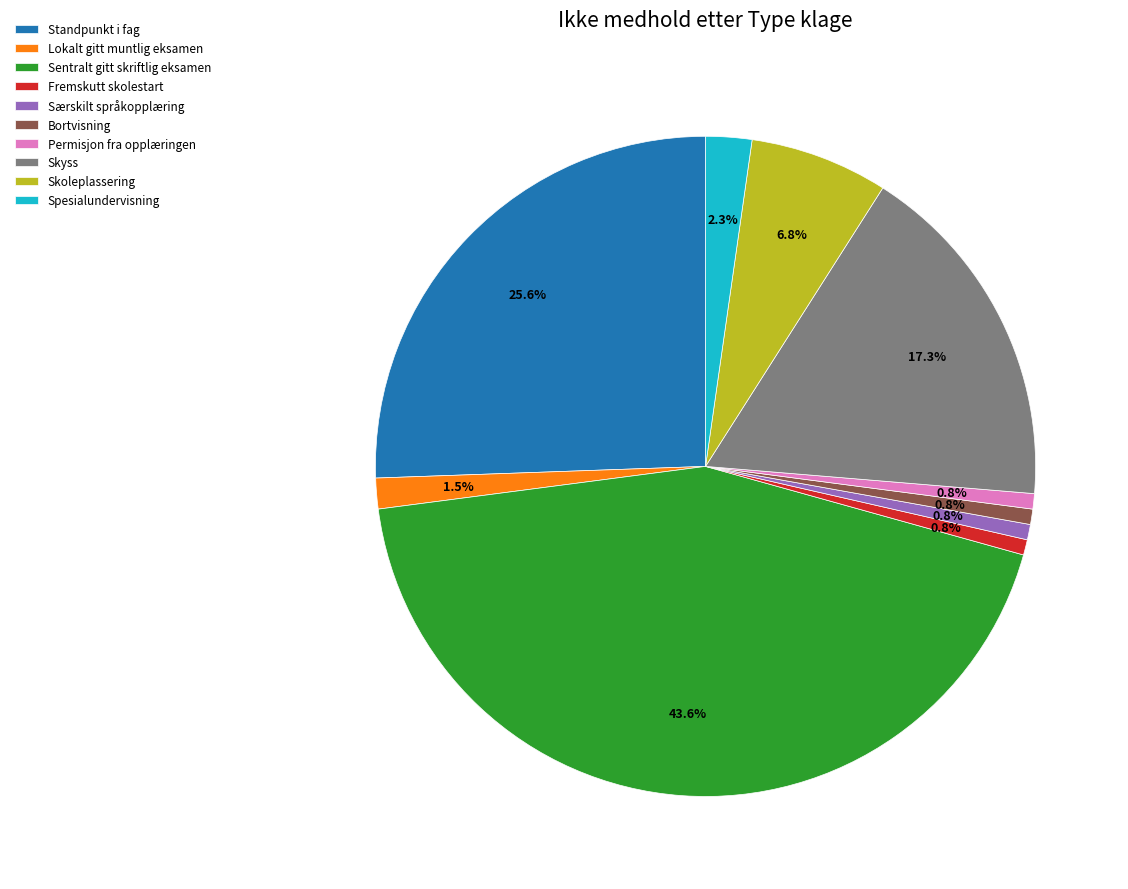

What is the largest slice in the pie chart?

Sentralt gitt skriftlig eksamen